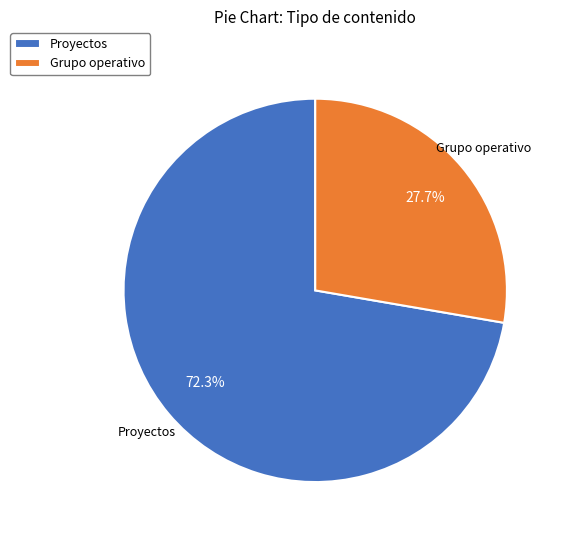

Between Grupo operativo and Proyectos, which is larger?

Proyectos